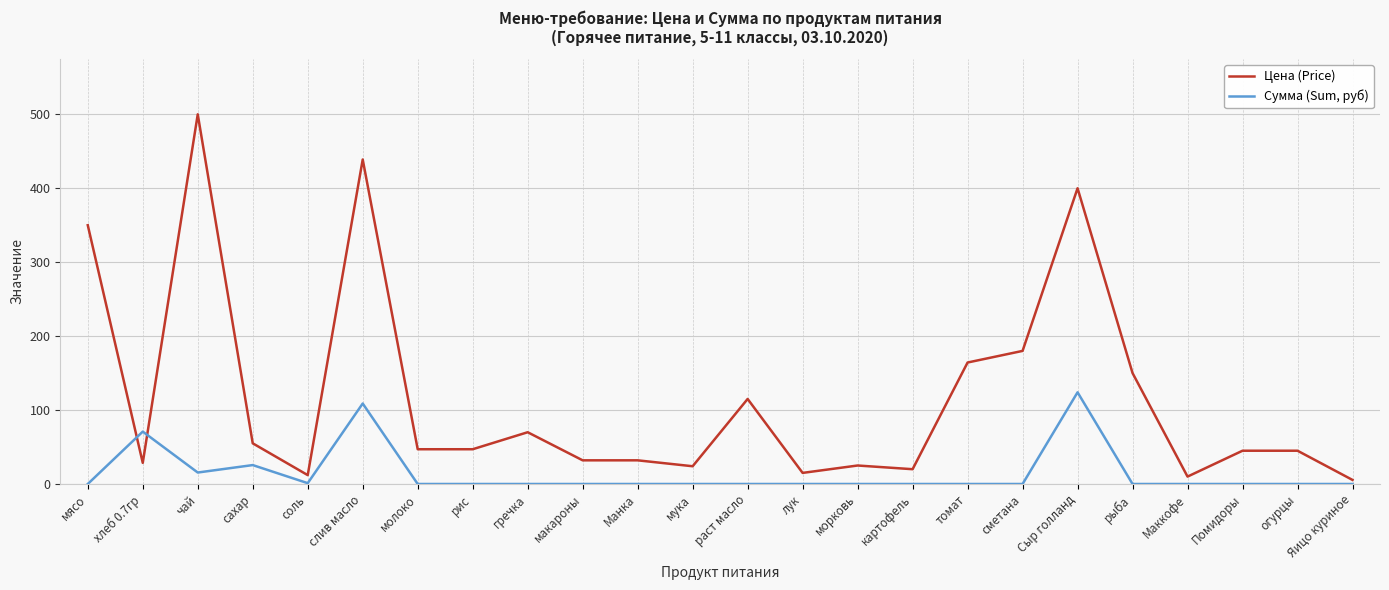

At хлеб 0.7гр, list the series in order from largest to smallest.

Сумма (Sum, руб), Цена (Price)